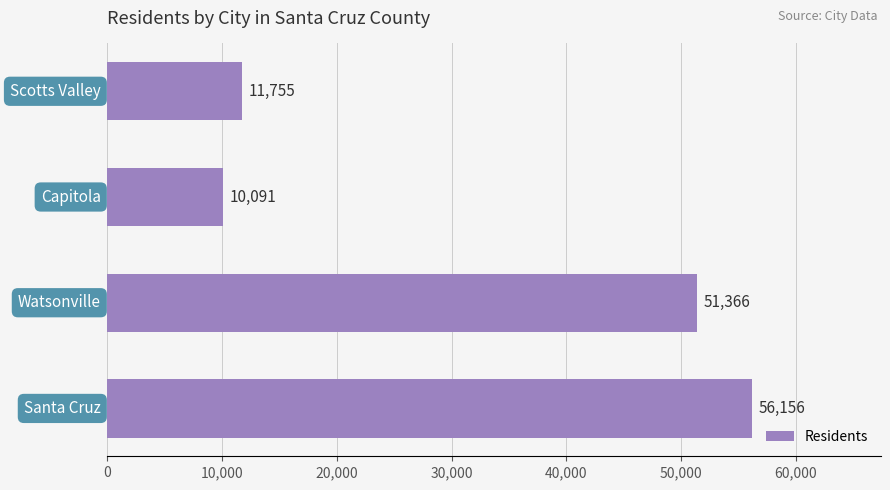

What is the smallest value displayed?

10091